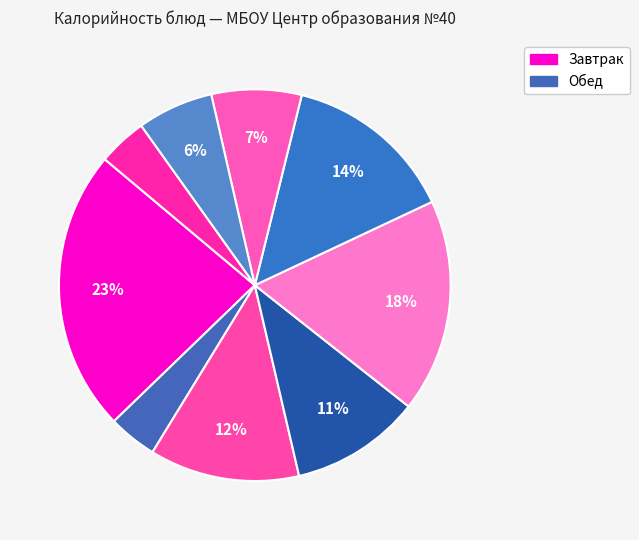

Count the number of slices in the pie.

9